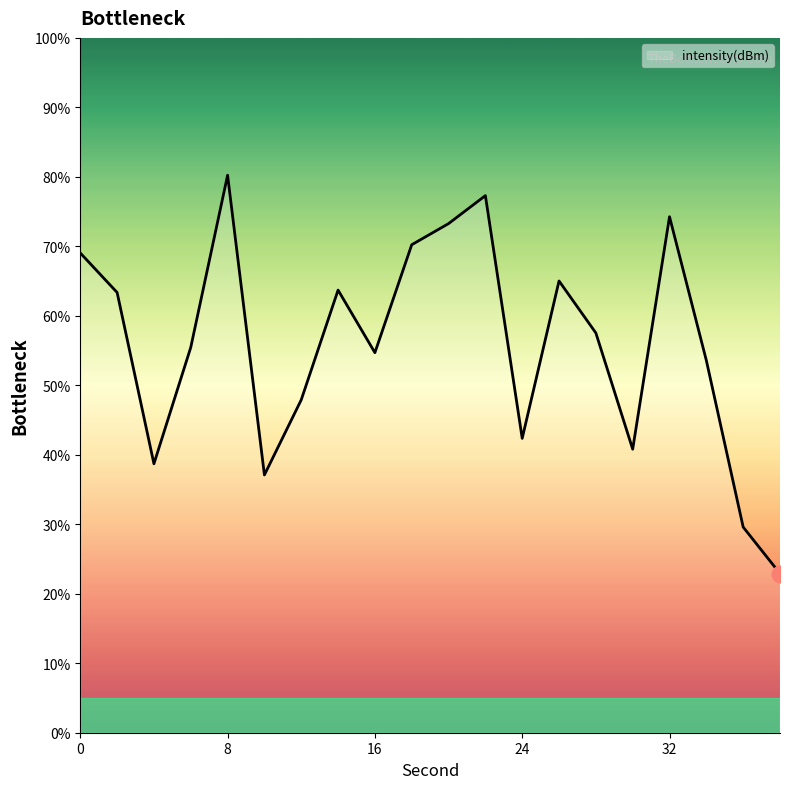

What is the difference between the maximum and minimum values?

57.3